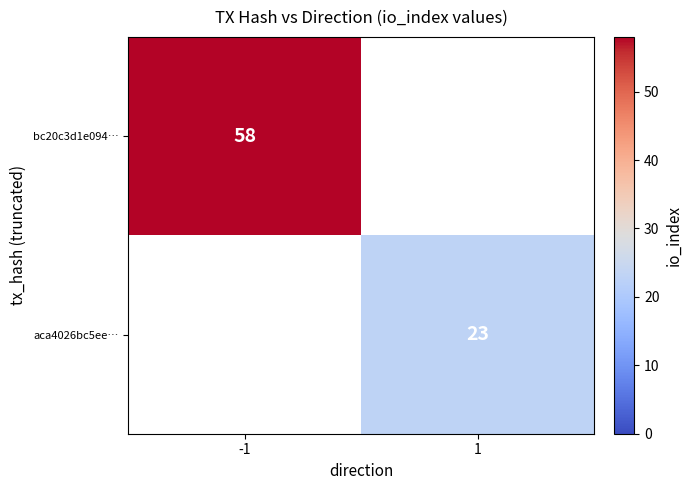

Is the value of aca4026bc5ee… at 1 greater than the value of bc20c3d1e094… at -1?

No